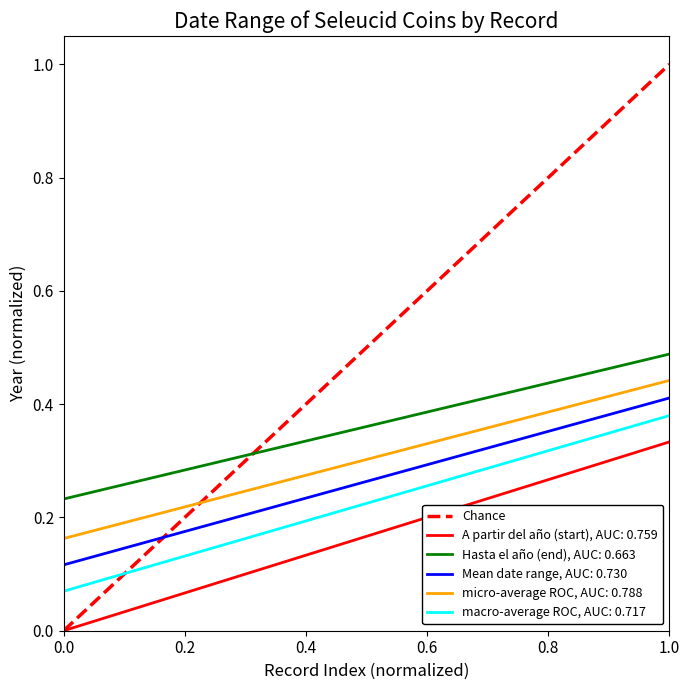

What is the difference between the maximum and minimum values?

1